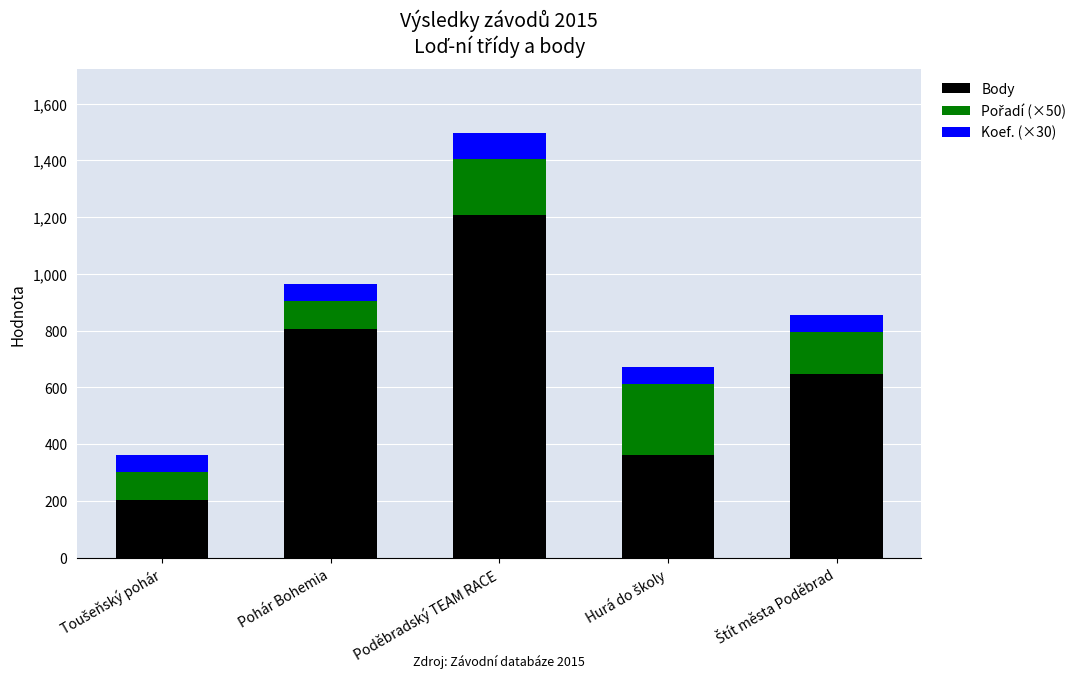

What is the difference between the maximum and minimum values in the Body series?

1004